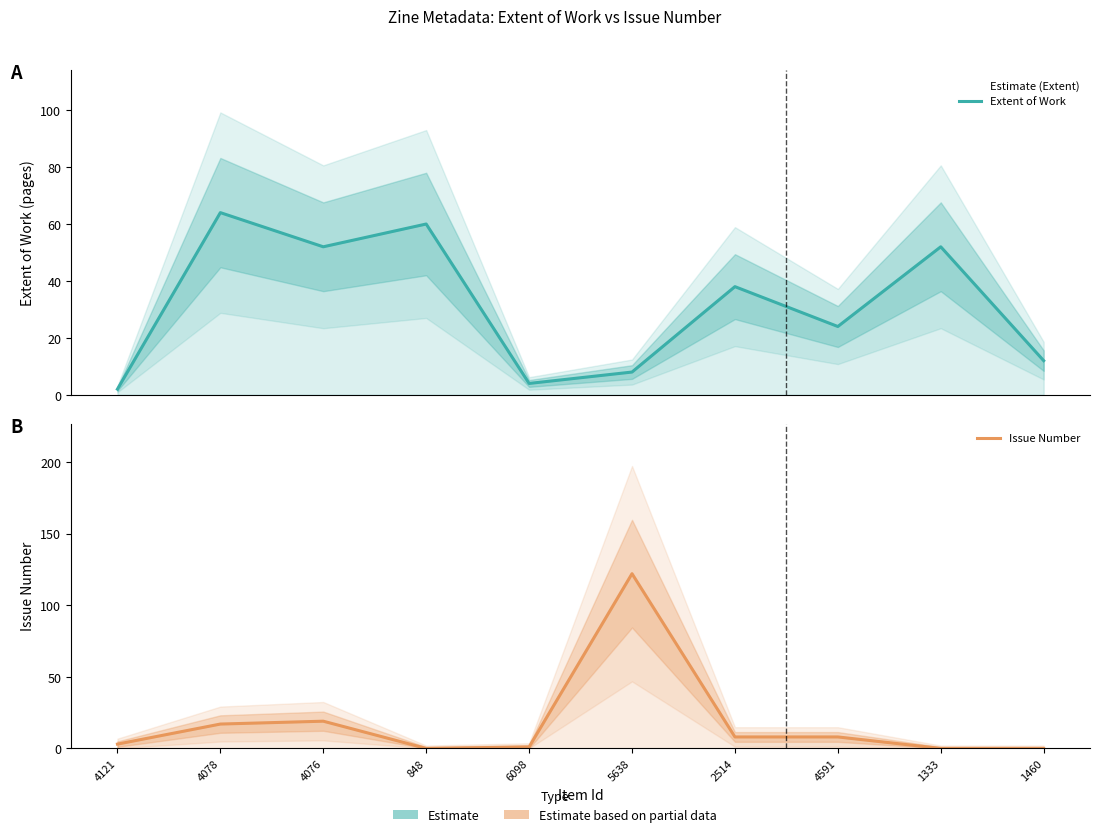

What is the label of the 2nd point from the right?

1333